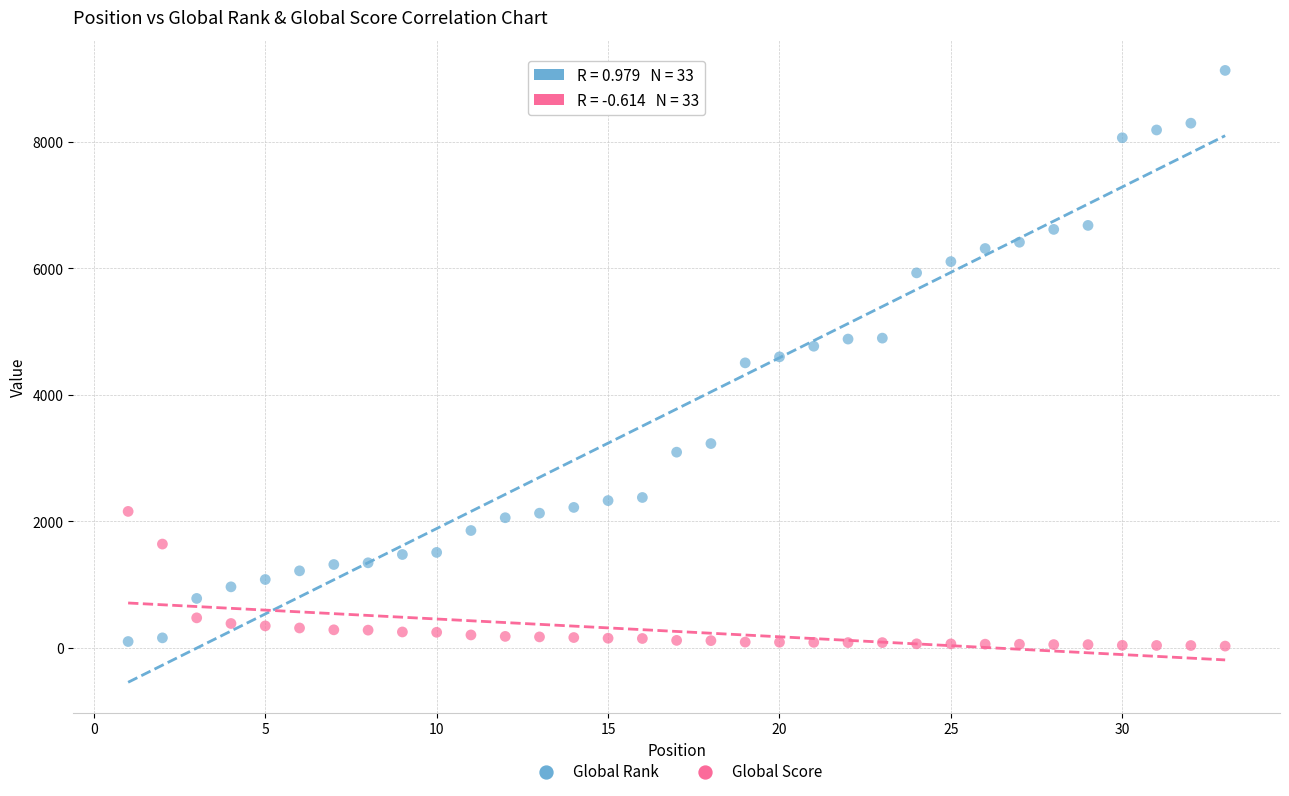

What are all the series names shown in the legend?

Global Rank, Global Score